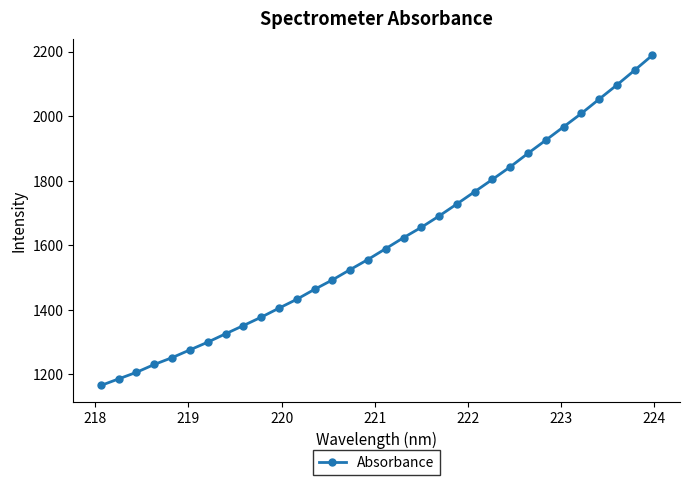

What is the difference between the maximum and minimum values?

1023.6